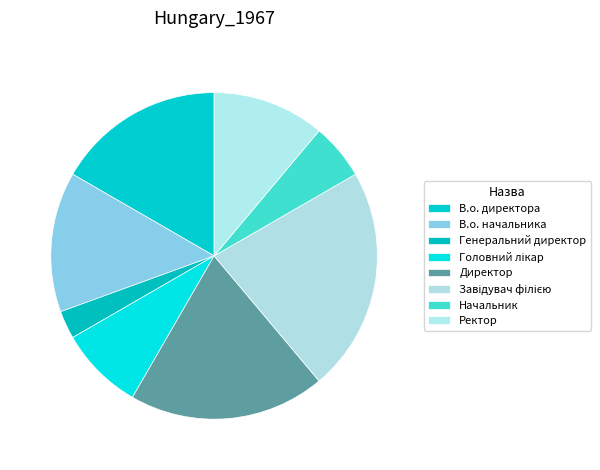

To the nearest percent, what is the combined percentage of Генеральний директор and Начальник?

8%